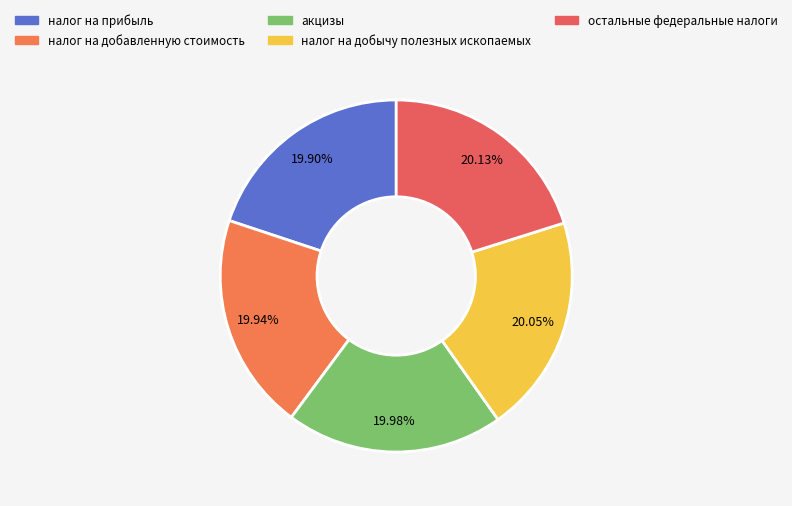

What percentage is NOT represented by налог на прибыль?

80.1%